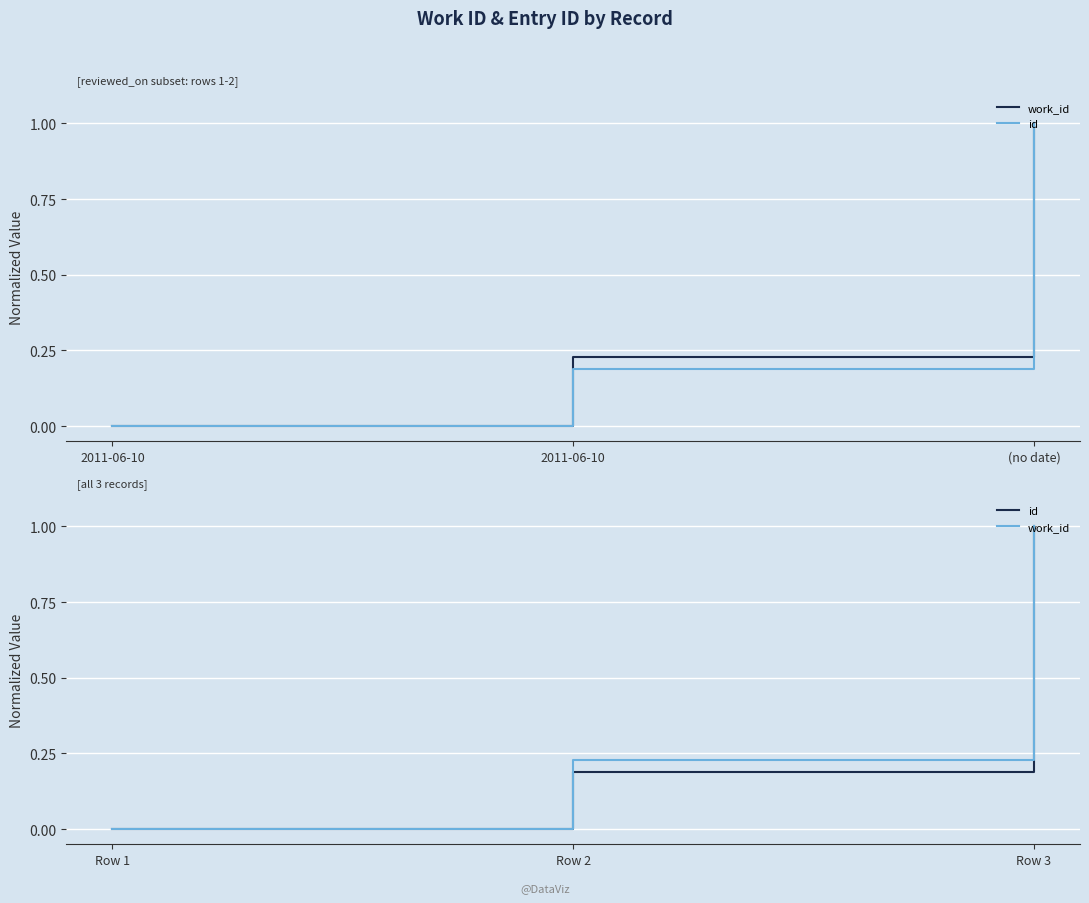

Reading right to left, what are all the values shown in this chart?

work_id: 1.0	0.2	0.0
id: 1.0	0.2	0.0